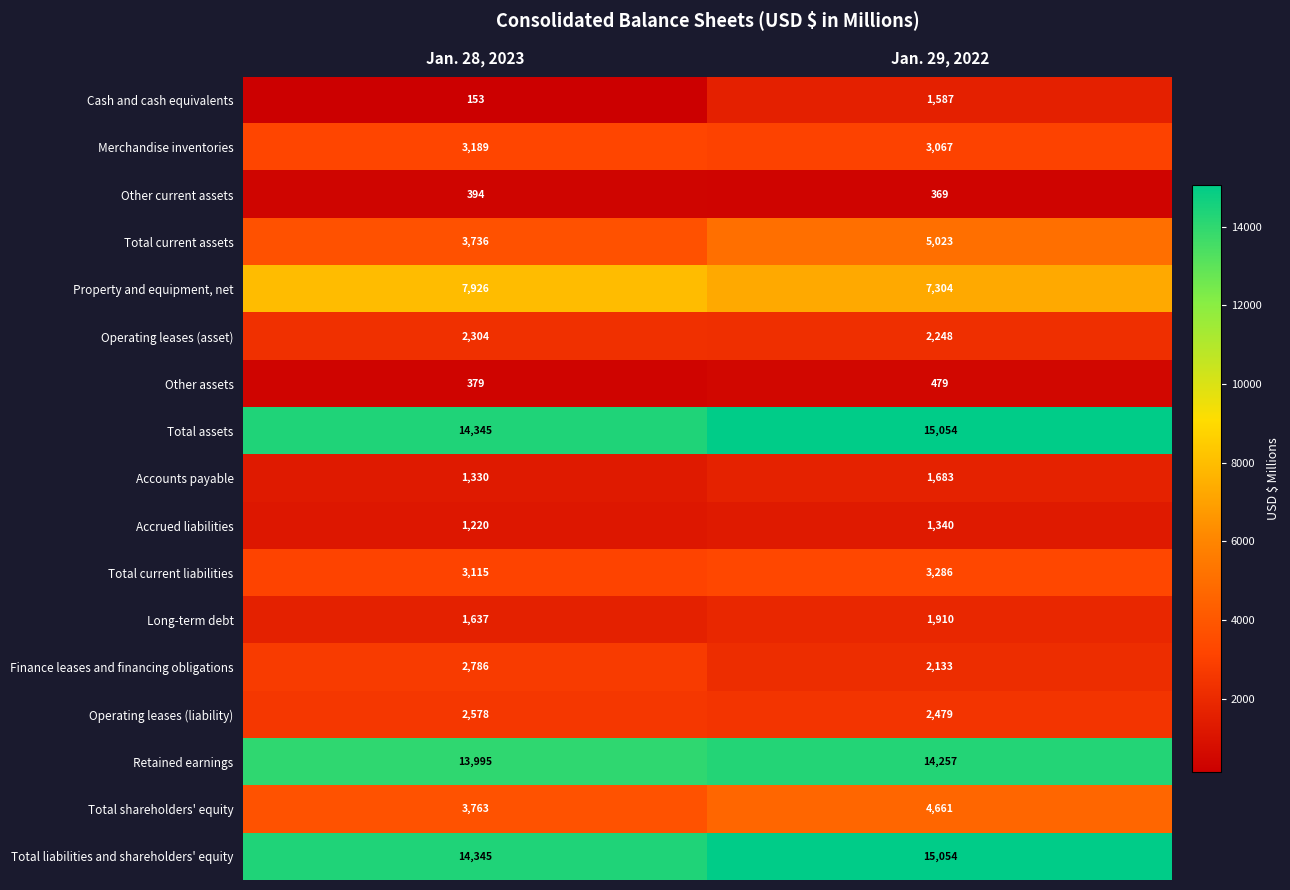

At how many categories does at least one series exceed 4137?

2